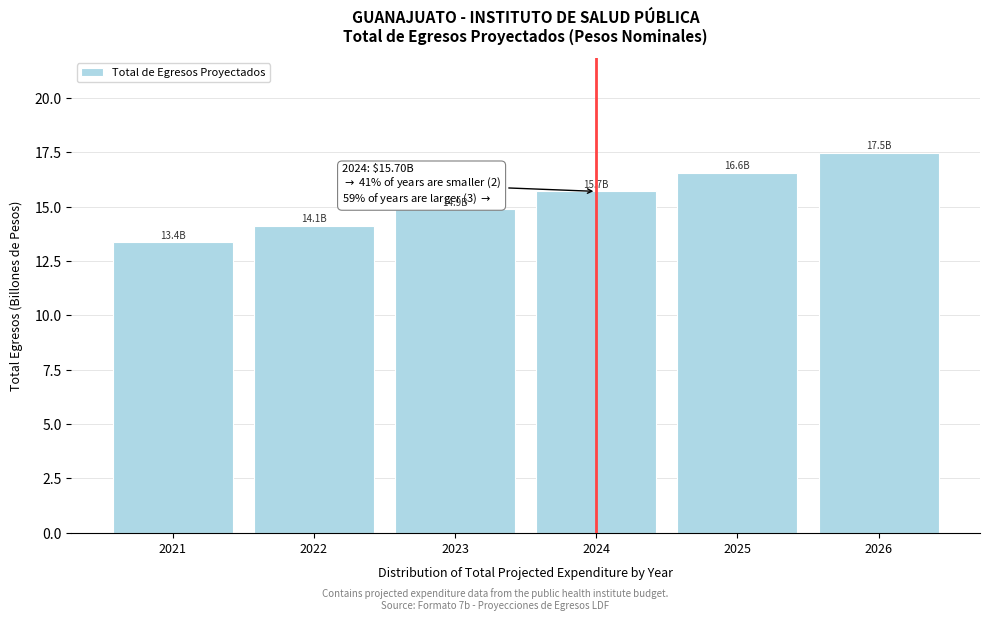

Reading left to right, what are all the values shown in this chart?

13.4	14.1	14.9	15.7	16.6	17.5